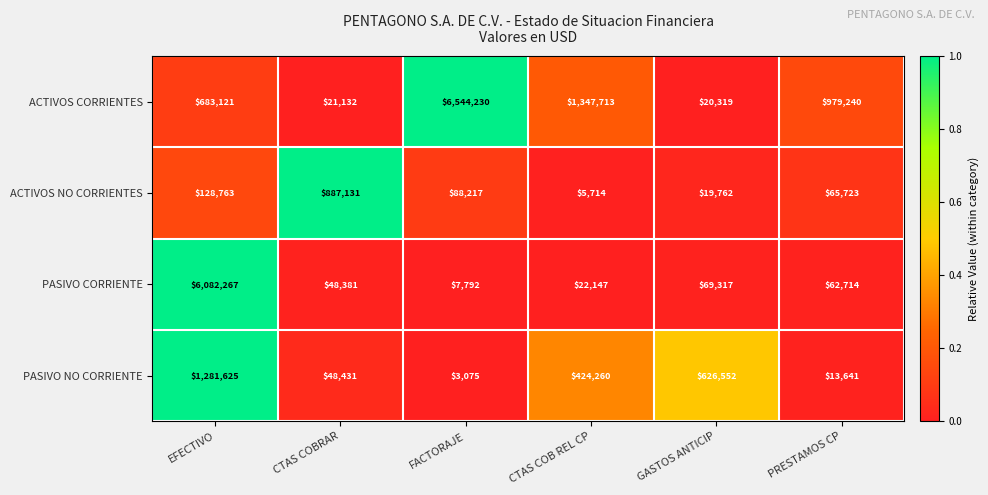

True or false: PASIVO CORRIENTE has a value of 10919 at CTAS COBRAR.

False